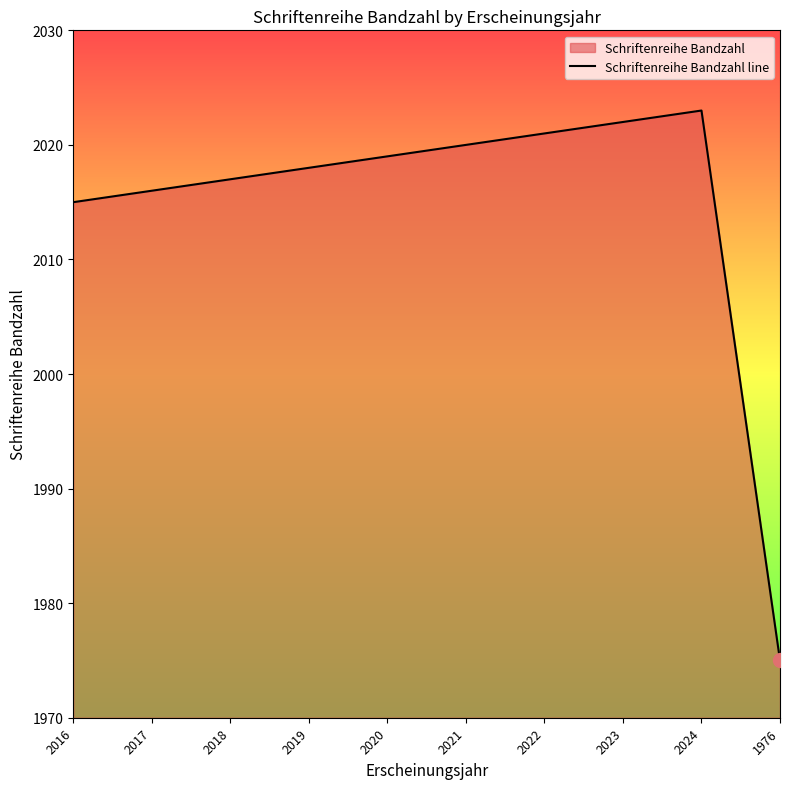

Count the number of categories in the chart.

10